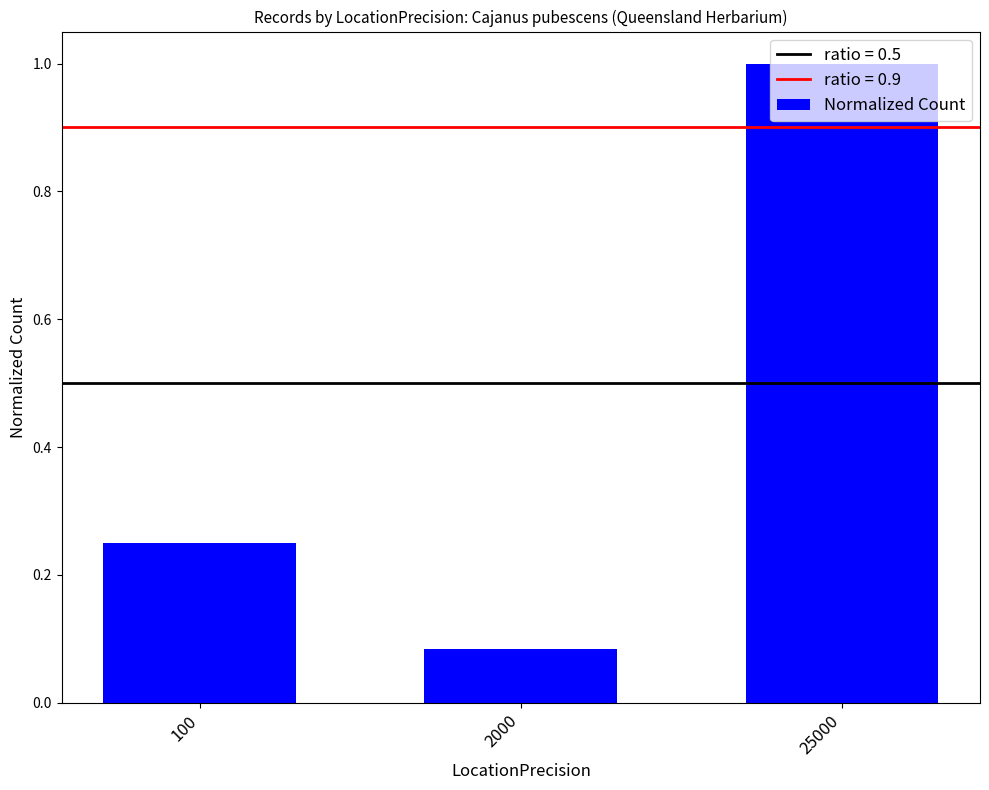

What is the average value?

0.4